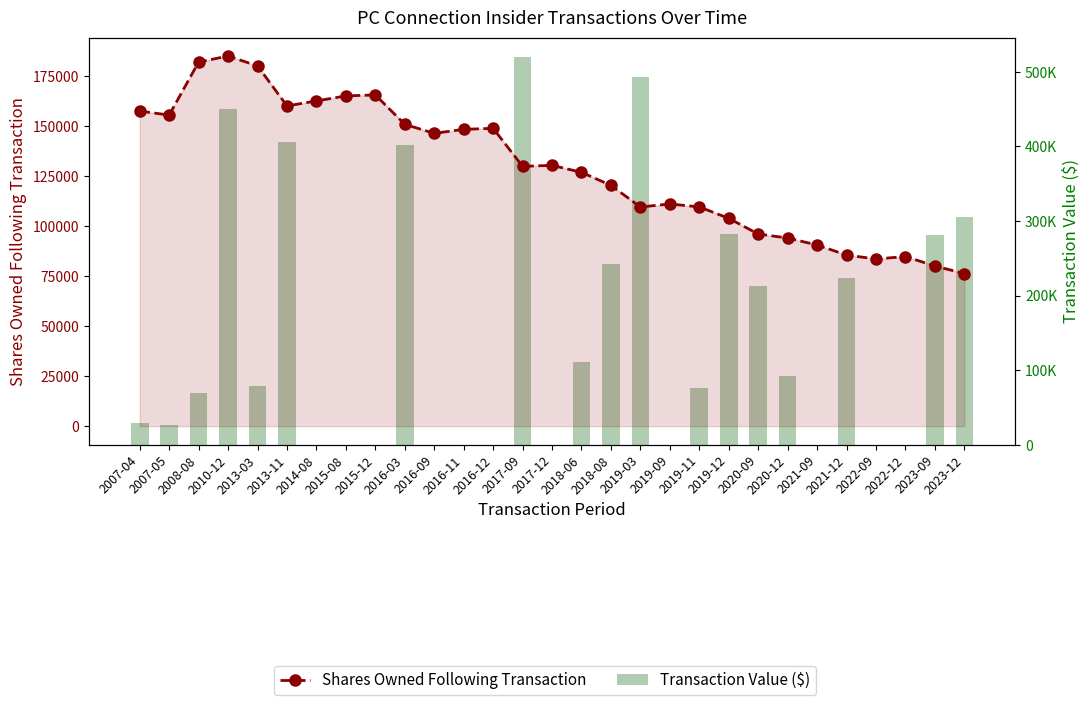

Where is Transaction Value ($) nearest to the value 260000?

2018-08